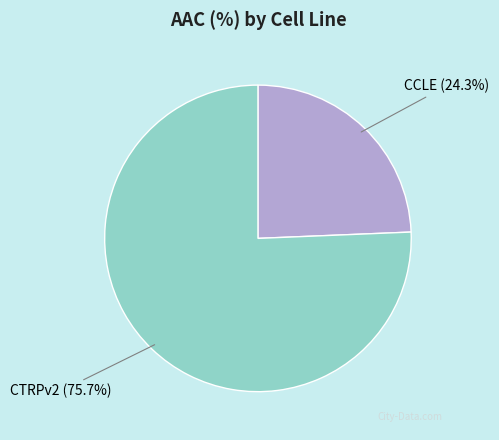

Which slice is the largest?

CTRPv2